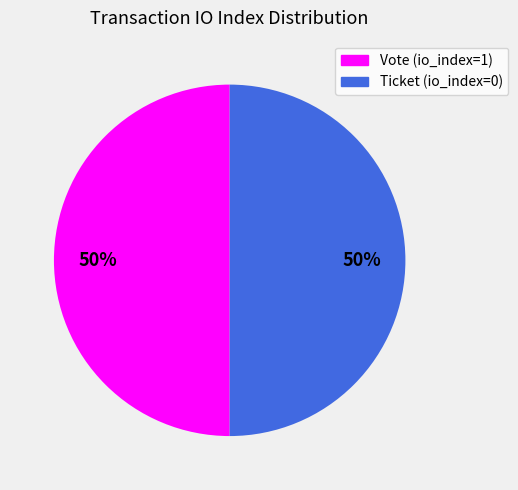

To the nearest percent, what is the difference between the largest and smallest slice percentages?

0%